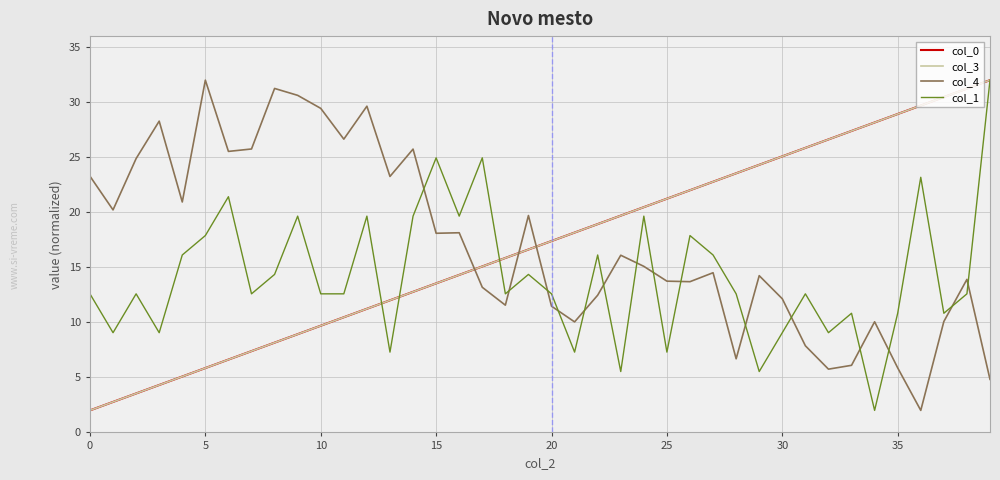

What is the difference between the second highest and second lowest values in the col_0 series?

28.5